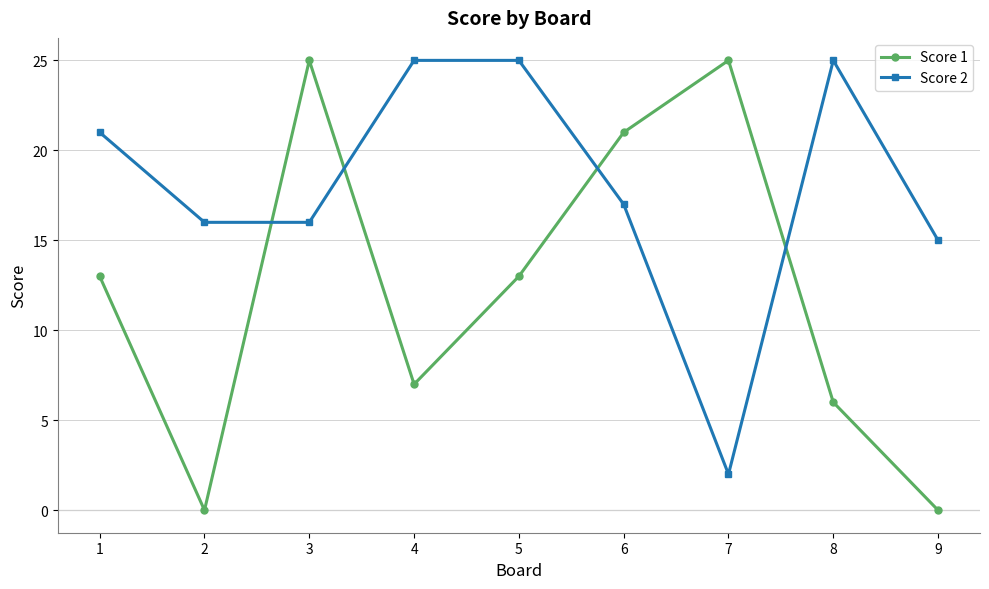

Does the chart display data point markers on the line(s)?

Yes